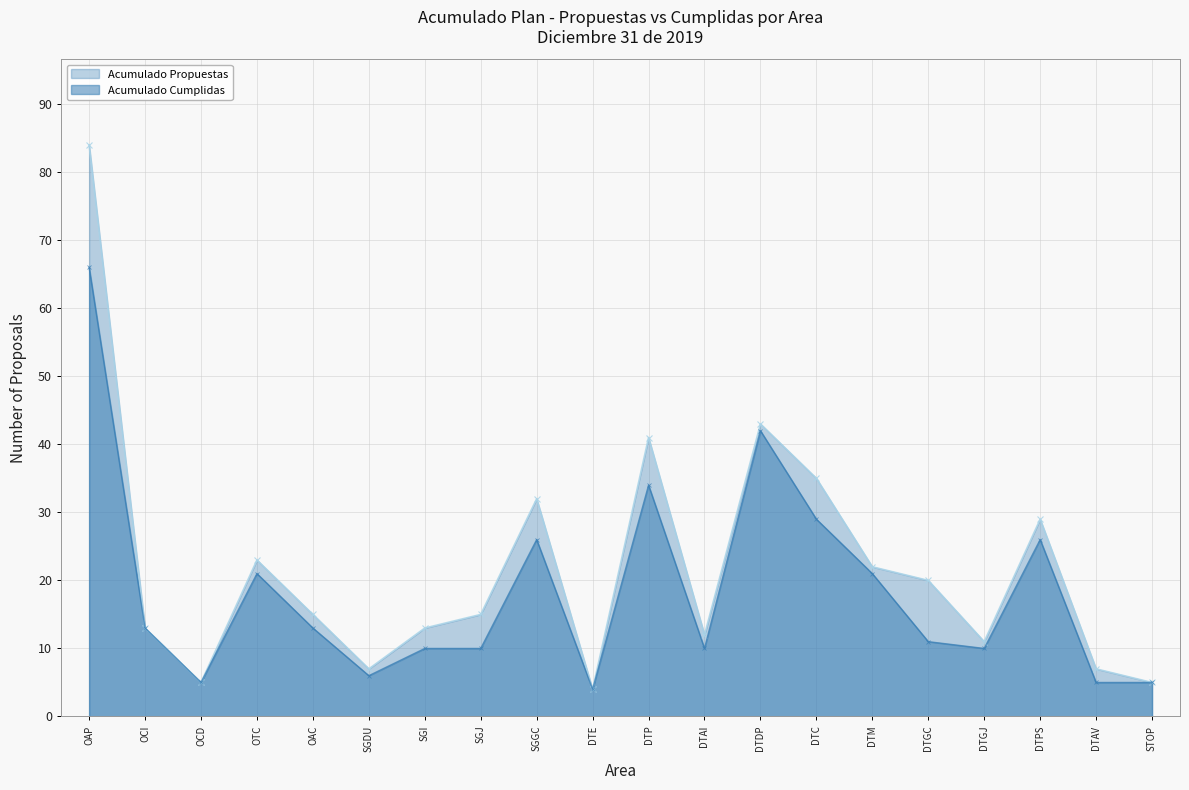

Where is Acumulado Propuestas nearest to the value 44?

DTDP